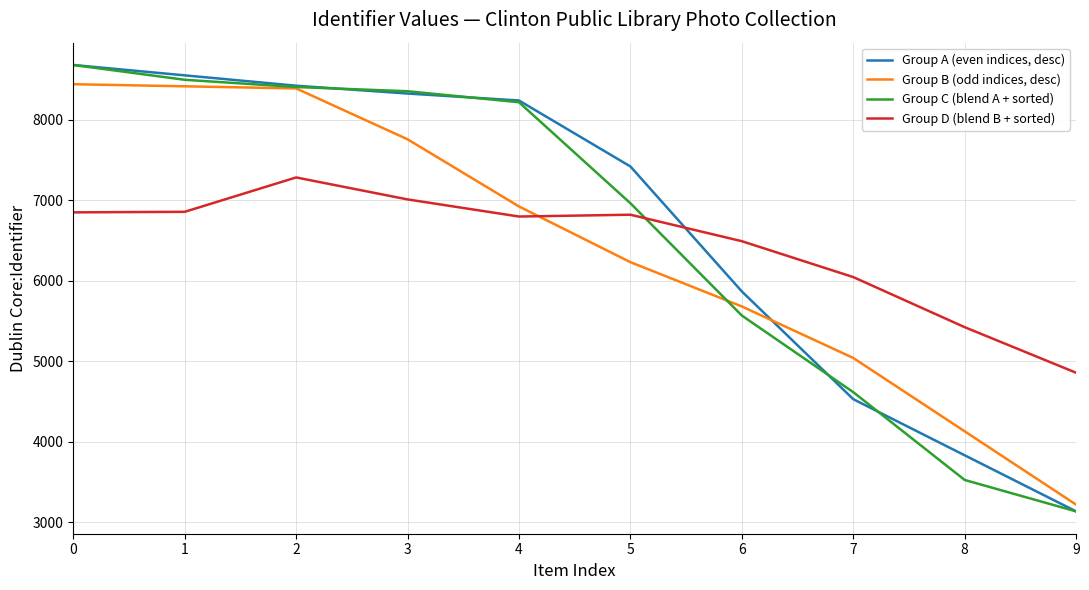

Which series has the largest total across all categories?

Group A (even indices, desc)